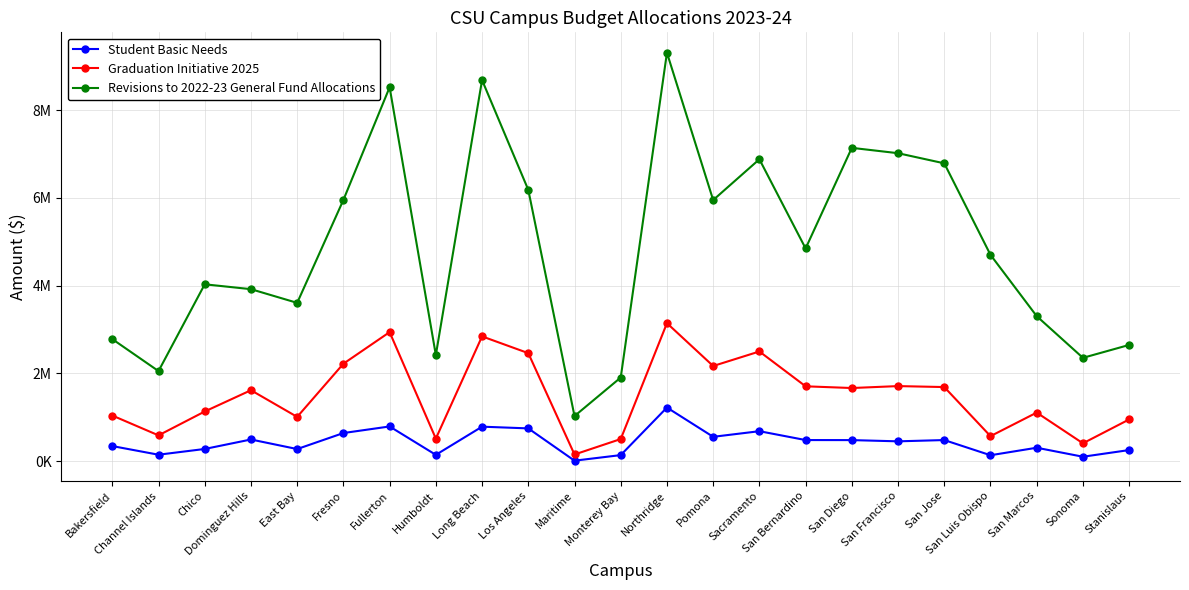

At San Jose, list the series in order from smallest to largest.

Student Basic Needs, Graduation Initiative 2025, Revisions to 2022-23 General Fund Allocations